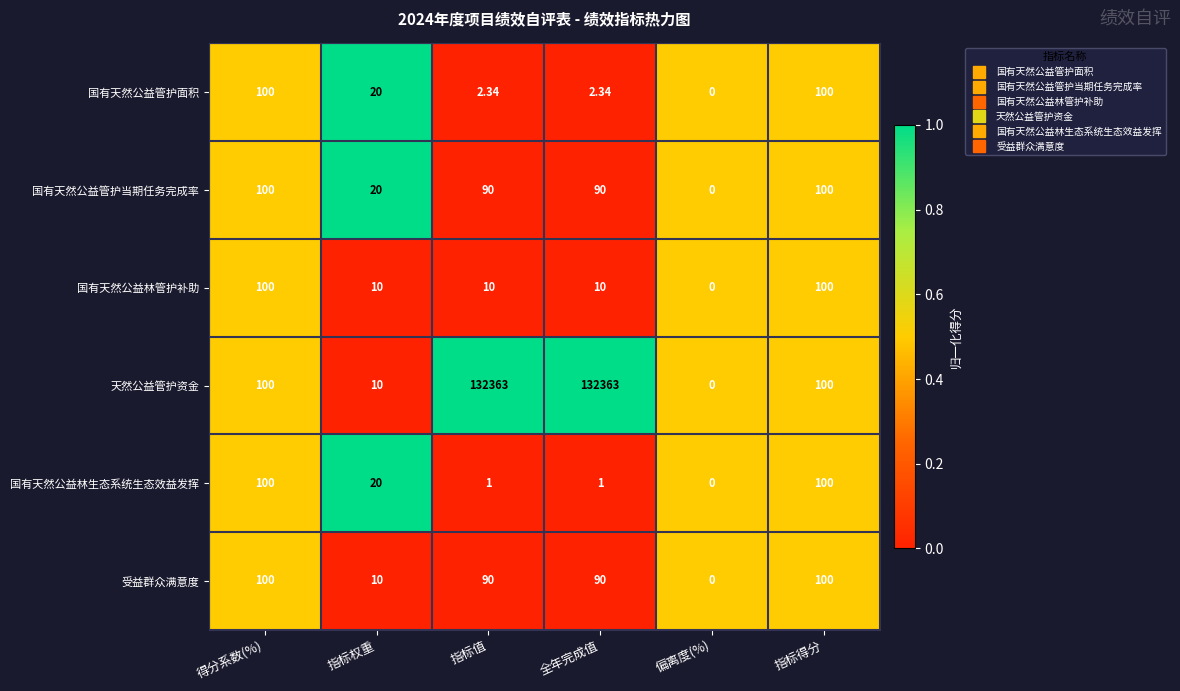

Is the value of 国有天然公益林生态系统生态效益发挥 at 指标权重 greater than the value of 天然公益管护资金 at 得分系数(%)?

No